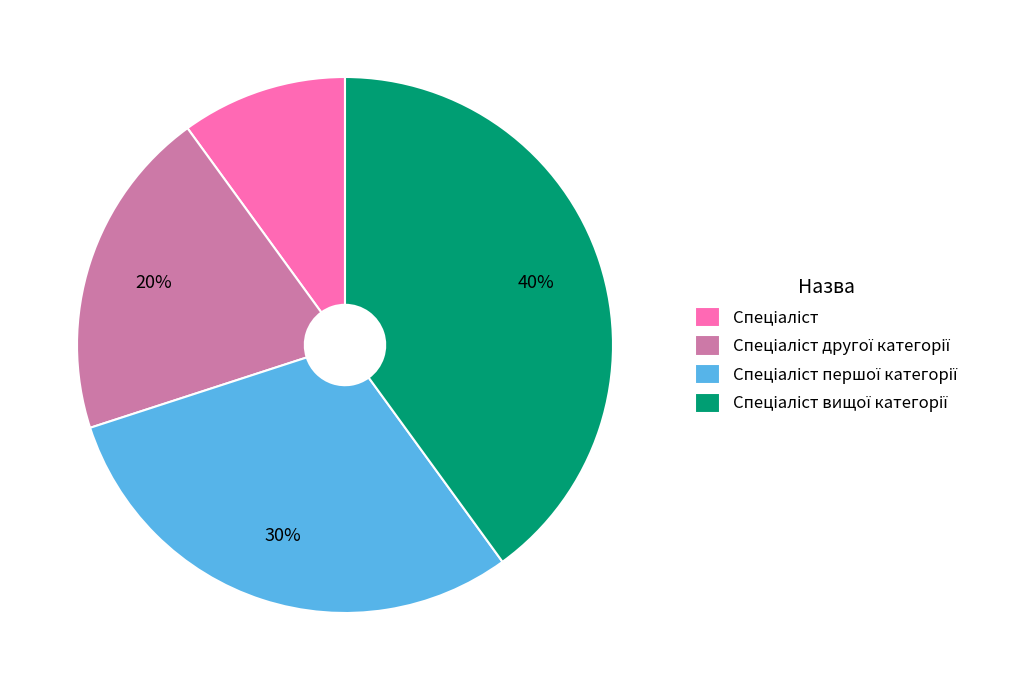

Is there a majority slice in this chart?

No